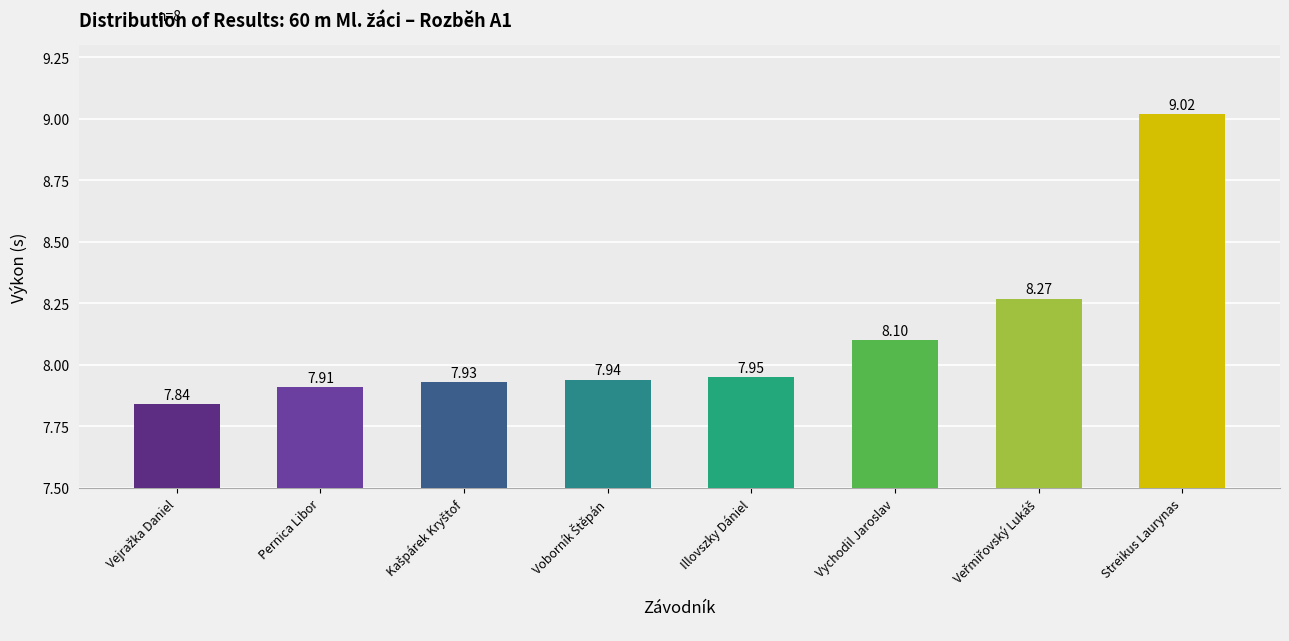

At which label is the value closest to 8?

Illovszky Dániel